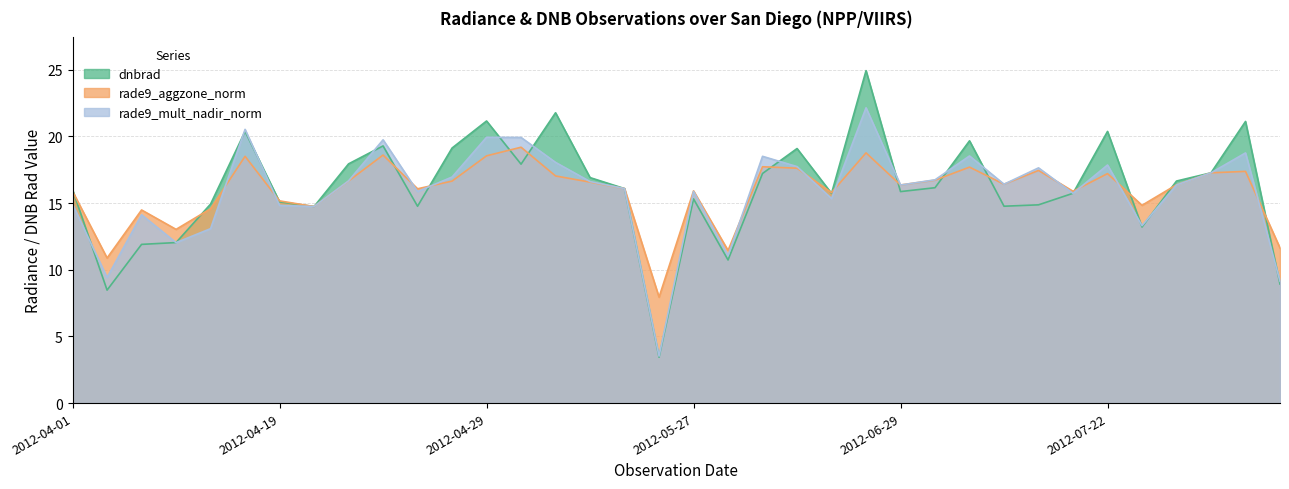

Where is the first local minimum for rade9_aggzone_norm?

2012-04-14